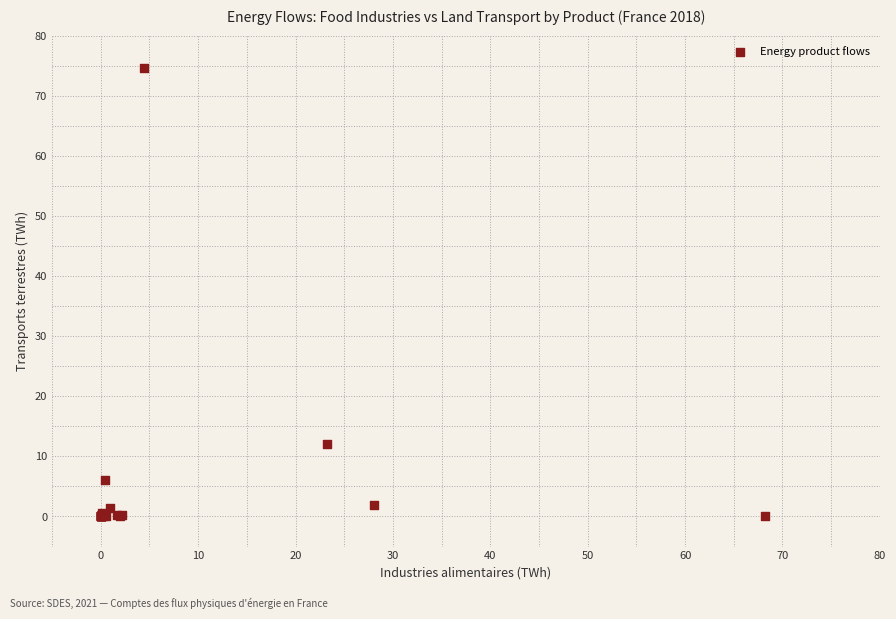

What Y value in the scatter plot is closest to 37?

12.0